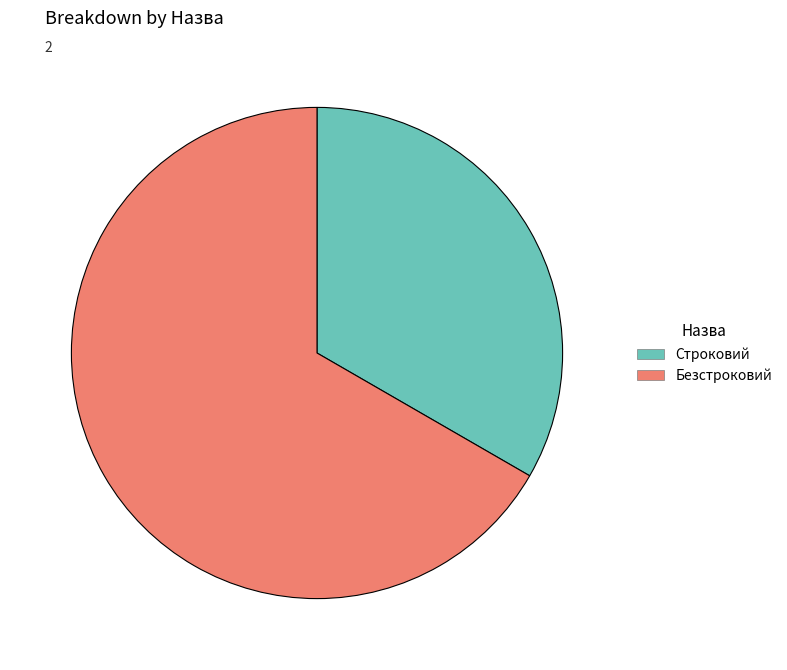

Which has a higher value, Строковий or Безстроковий?

Безстроковий